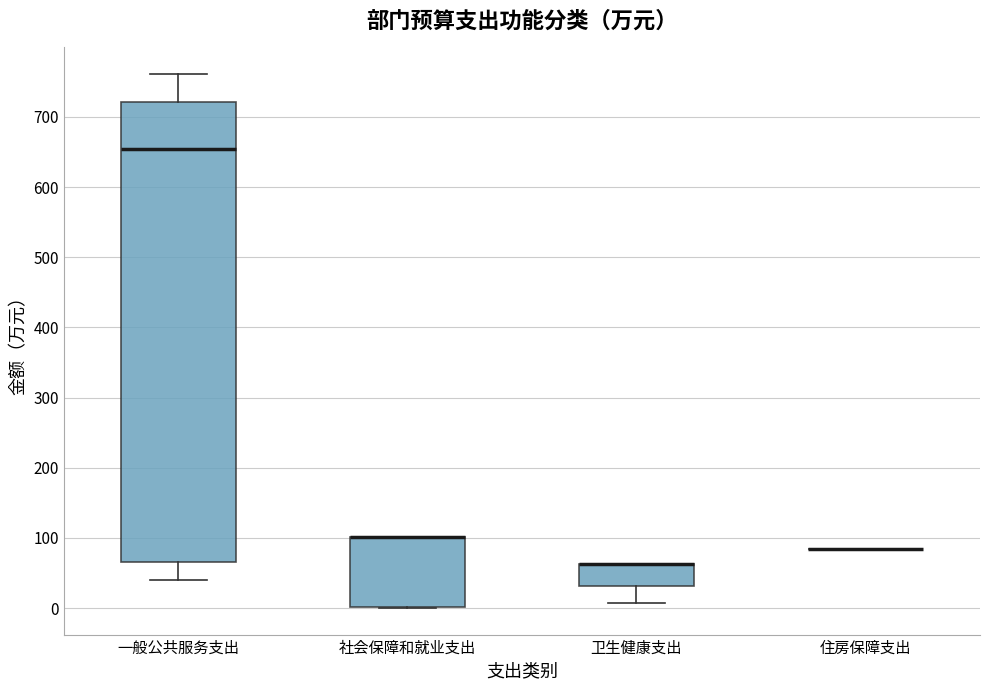

Reading left to right, read every box against the y-axis: the position of its median line, the range the box covers, and the ends of its whiskers. The values are not printed on the chart, so give them approximately, as read against the axis.

一般公共服务支出: median 650, box 70 to 720, whiskers 40 to 760
社会保障和就业支出: median 100 (drawn on the box's upper edge), box 0 to 100, whiskers 0 to 100
卫生健康支出: median 60 (drawn on the box's upper edge), box 30 to 60, whiskers 10 to 60
住房保障支出: box collapsed to a line at 80, whiskers 80 to 80